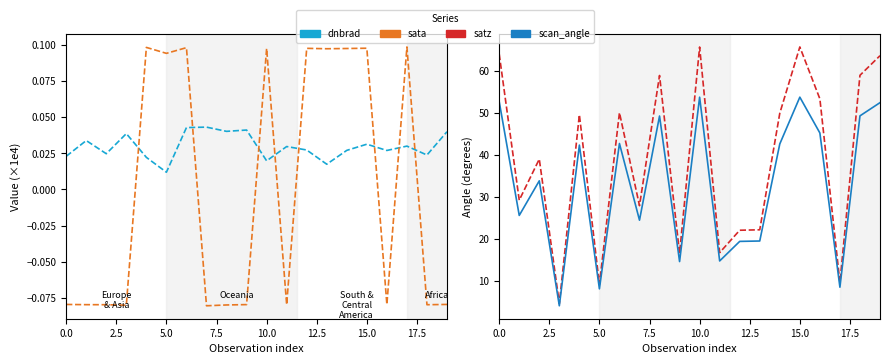

How many categories are shown in the chart?

20